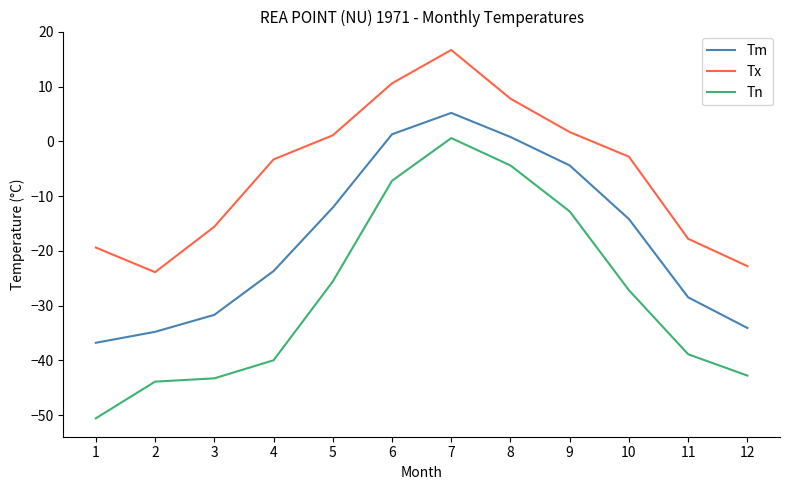

The value of Tn at 5 is -25.6. True or false?

True